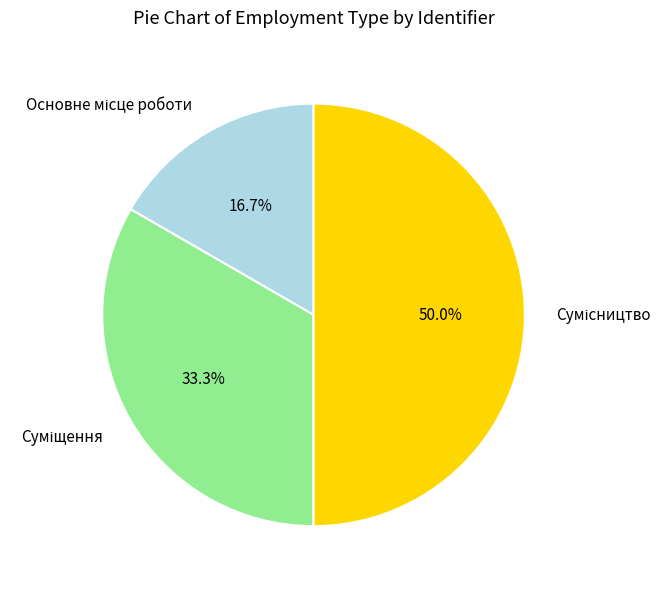

How many segments does this pie chart have?

3